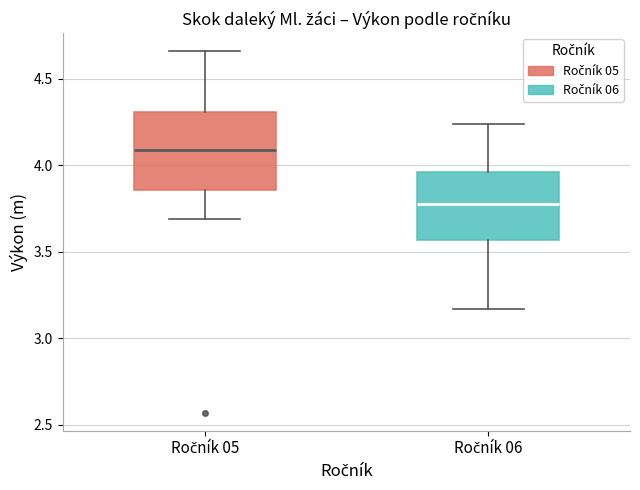

Reading left to right, read every box against the y-axis: the position of its median line, the range the box covers, and the ends of its whiskers. The values are not printed on the chart, so give them approximately, as read against the axis.

Ročník 05: median 4.10, box 3.85 to 4.30, whiskers 3.70 to 4.65
Ročník 06: median 3.80, box 3.55 to 3.95, whiskers 3.15 to 4.25